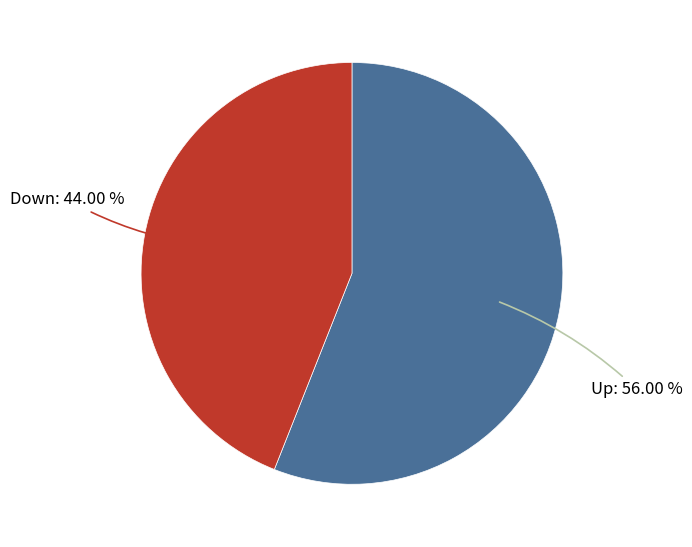

Does any single category account for the majority?

Yes